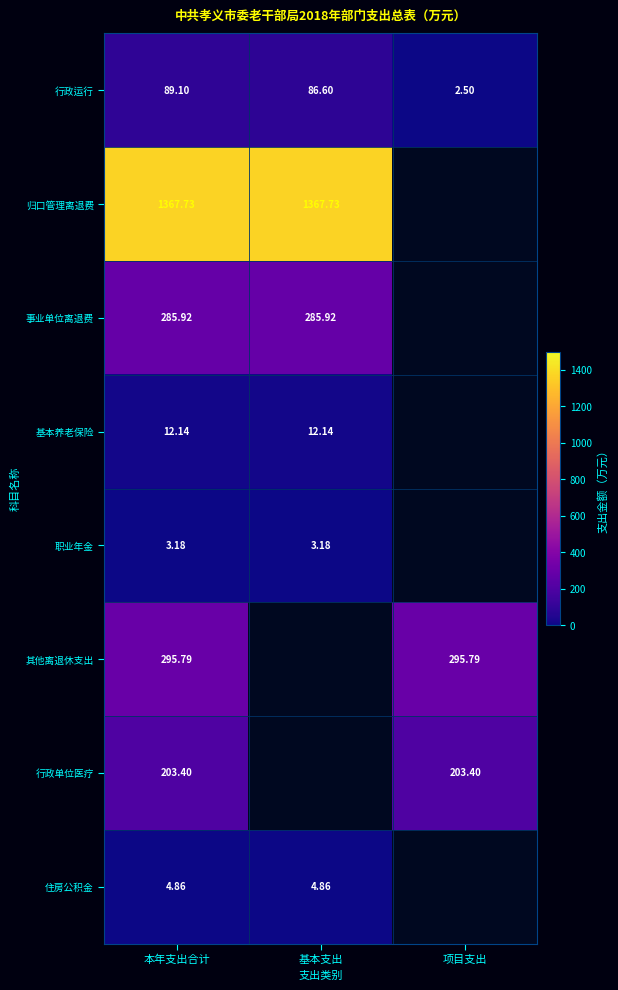

How many distinct data groups are displayed?

8